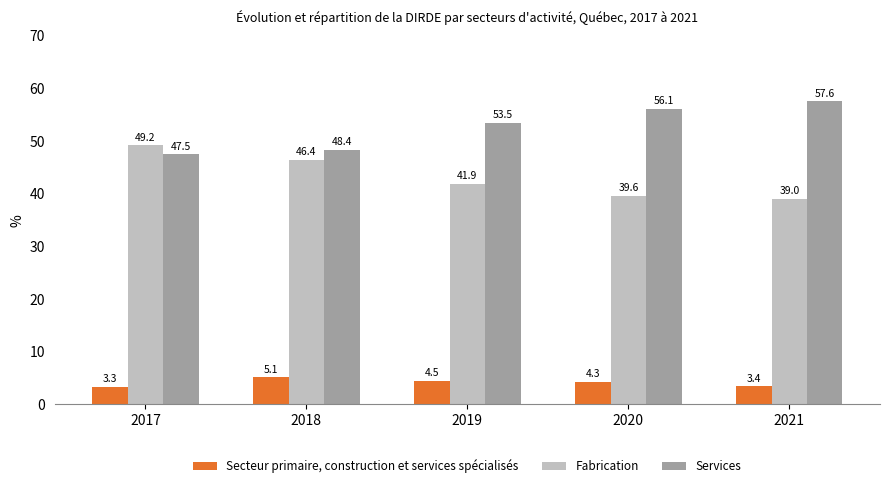

What is the total value across all series at 2019?

100.0